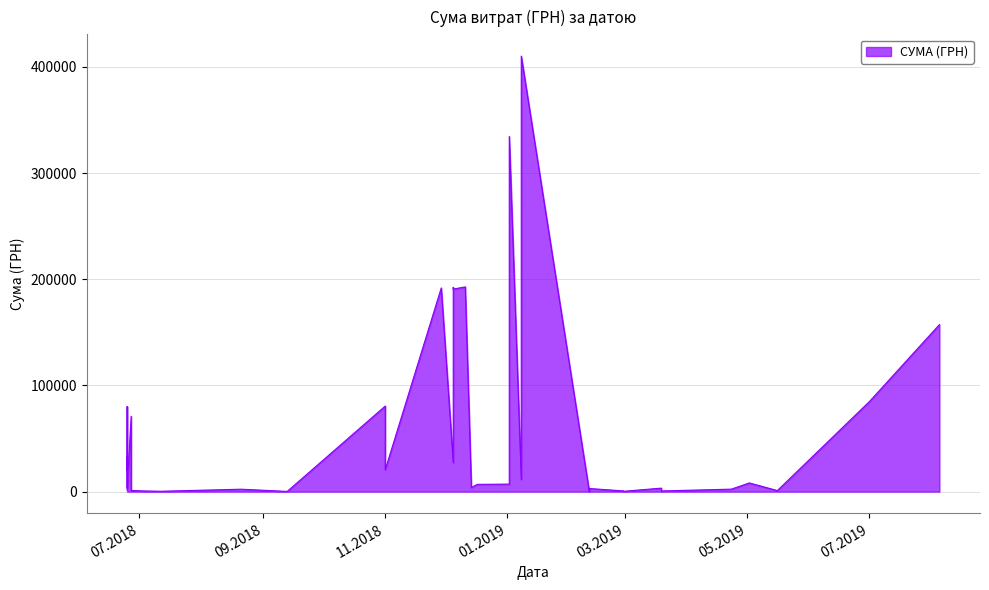

At which category does the chart reach its peak across all series?

08.01.2019